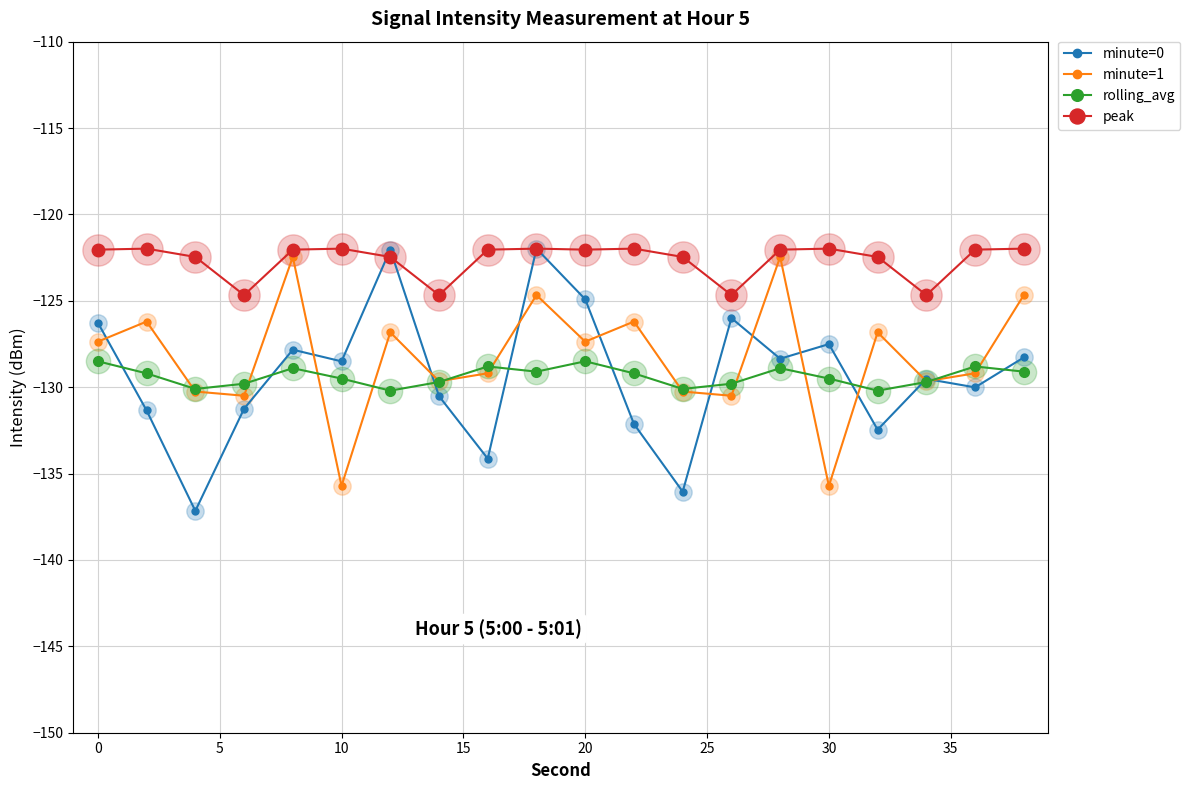

Does the chart display data point markers on the line(s)?

Yes